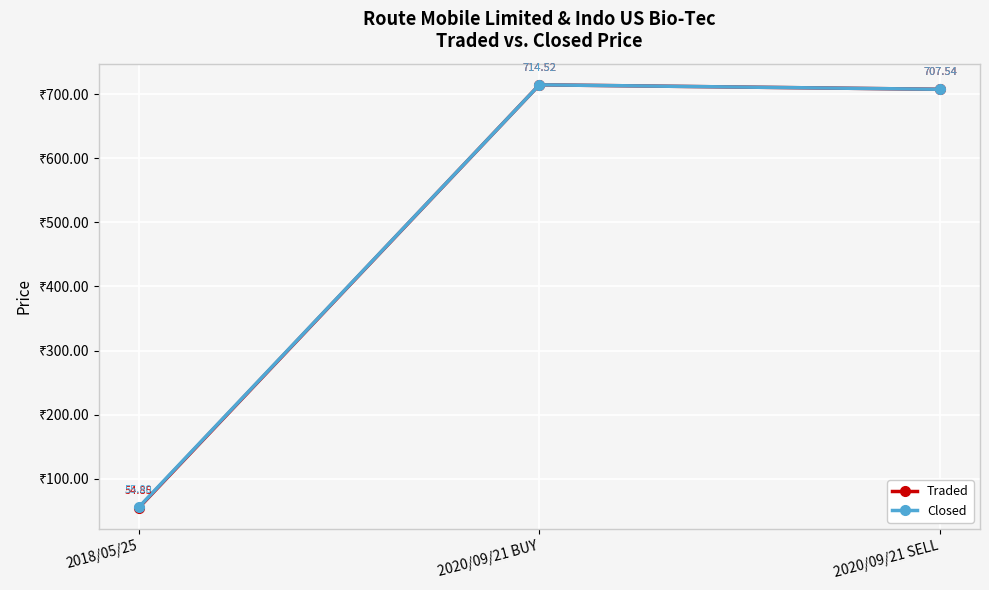

What is the sum of all Closed values?

1477.9